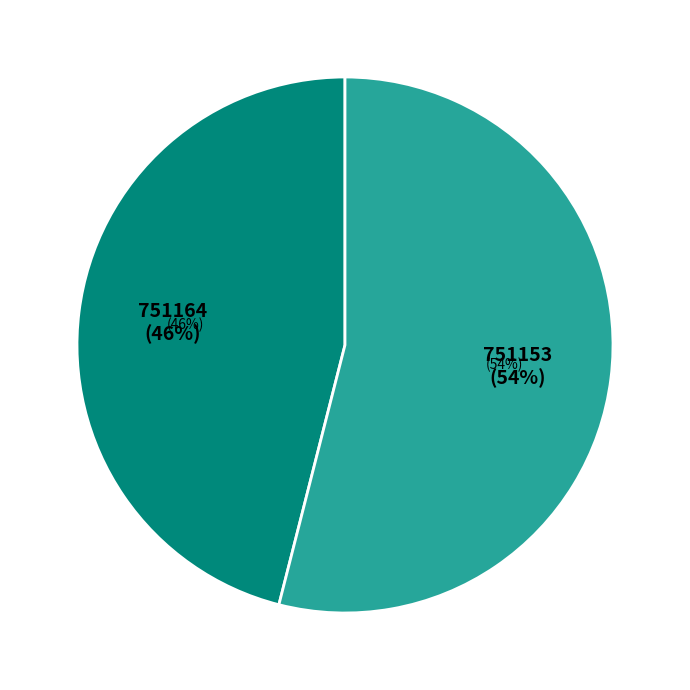

True or false: 751164 accounts for 34% of the total.

False